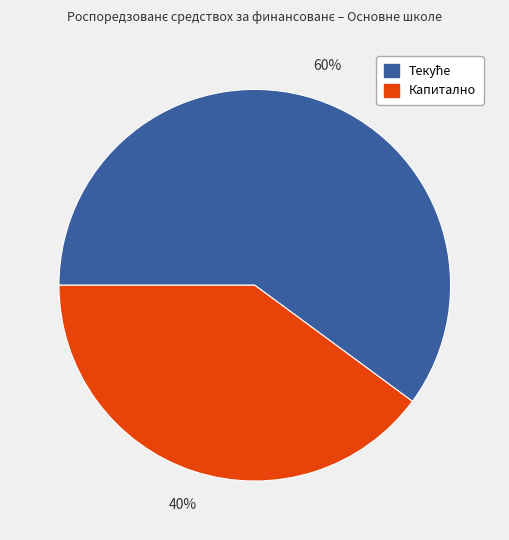

The Капитално slice represents 52% of the pie. True or false?

False